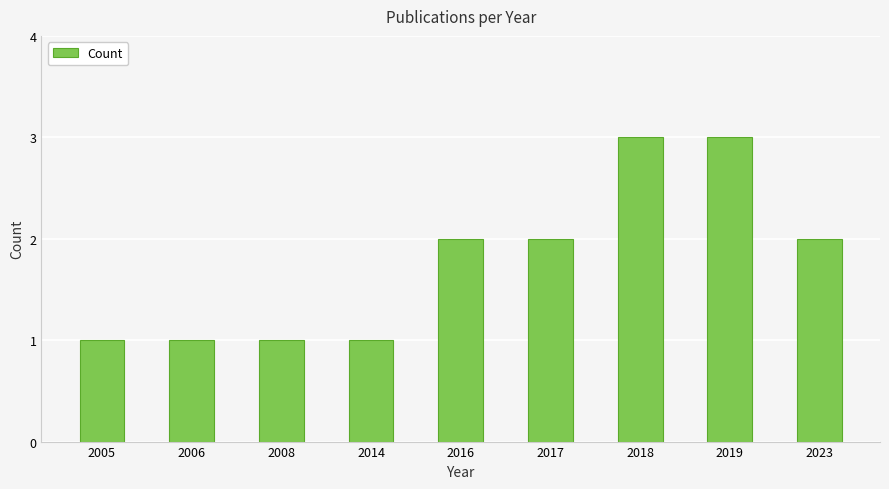

Is it true that the value at 2014 is 1?

True